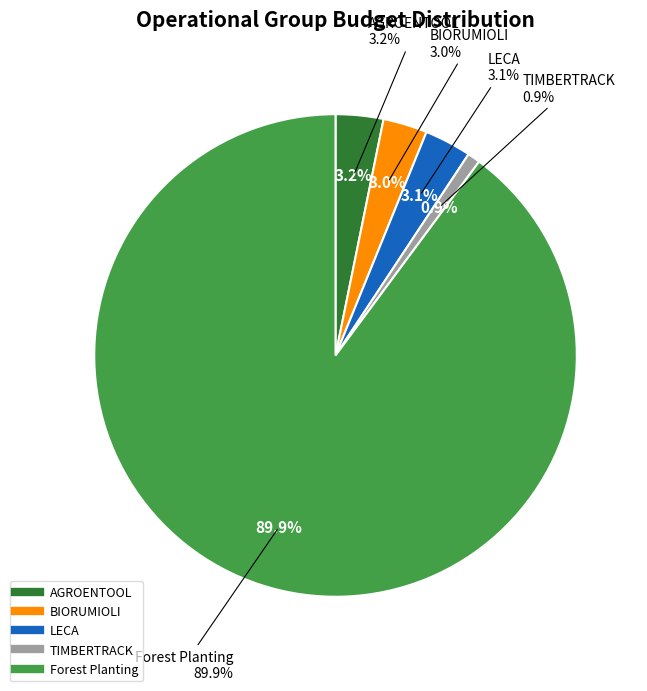

True or false: BIORUMIOLI accounts for 3% of the total.

True